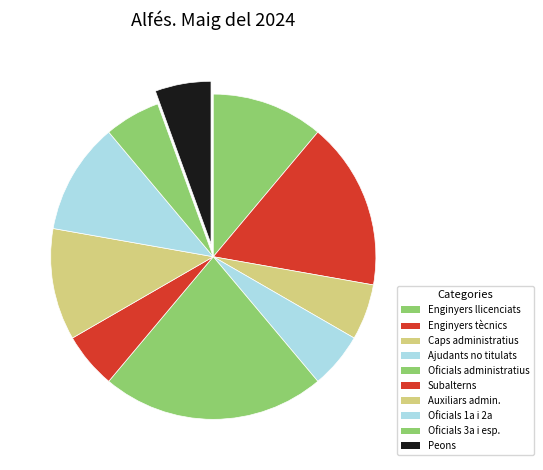

Which slice is the largest?

Oficials administratius